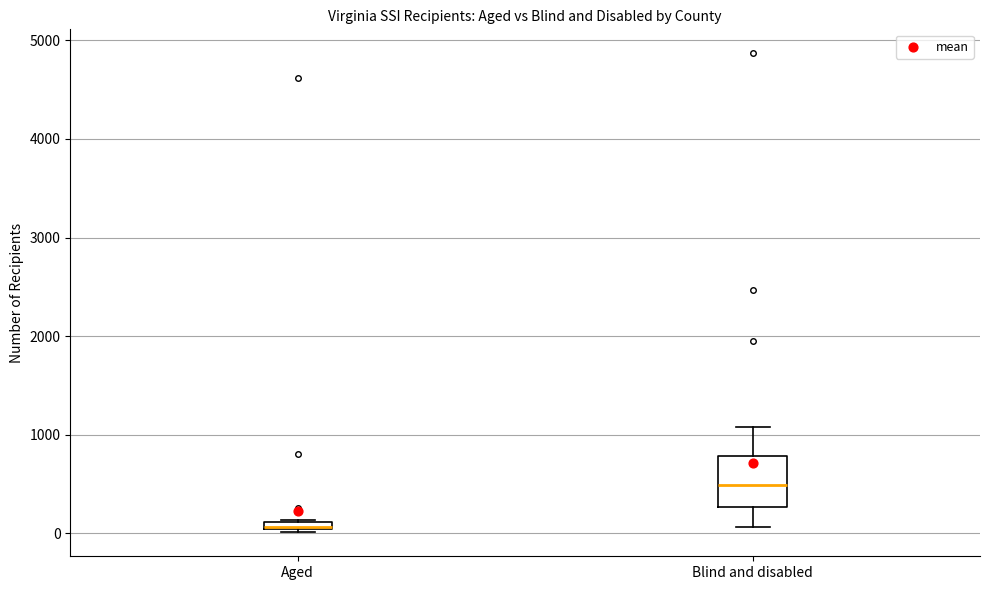

Where does the lower whisker of the box for Blind and disabled end on the y-axis? The values are not printed on the chart, so give them approximately, as read against the axis.

100